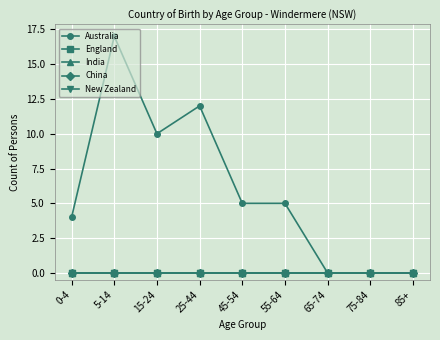

True or false: India and England intersect in this chart.

False